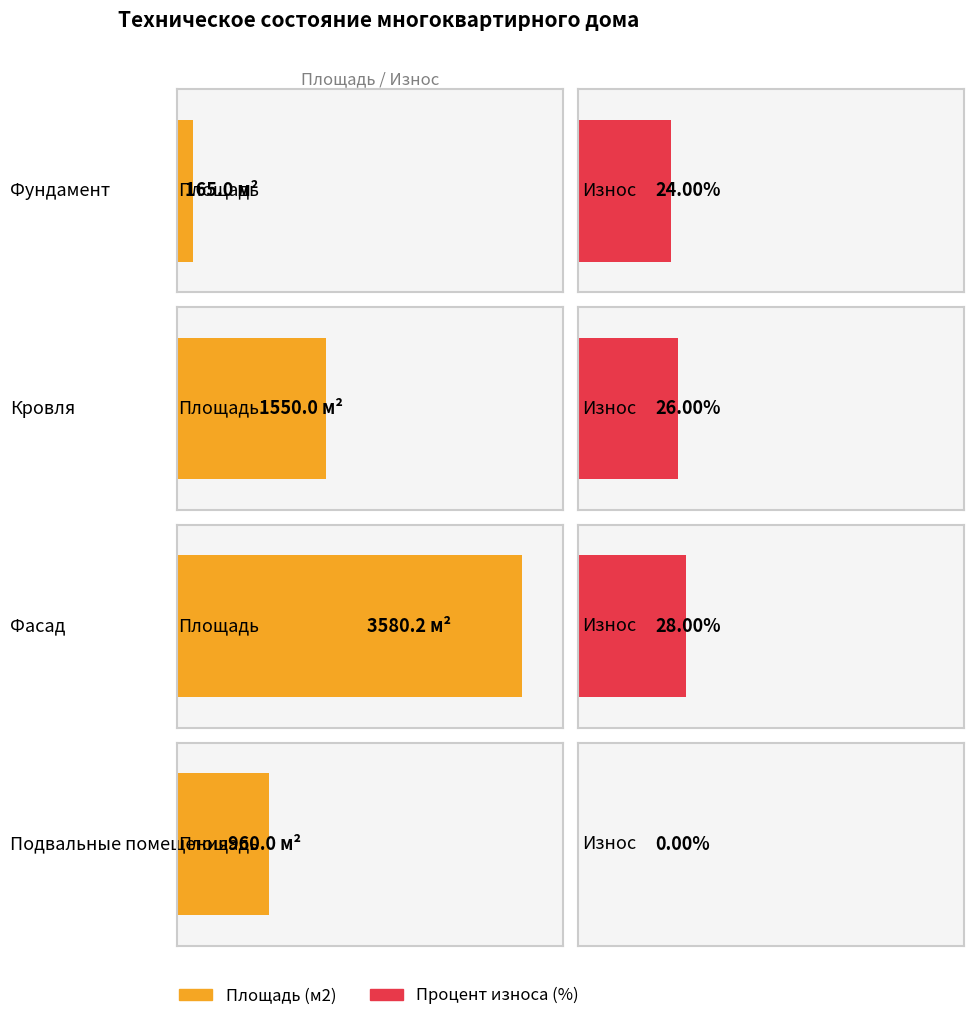

What is the minimum value for Площадь (м2)?

165.0